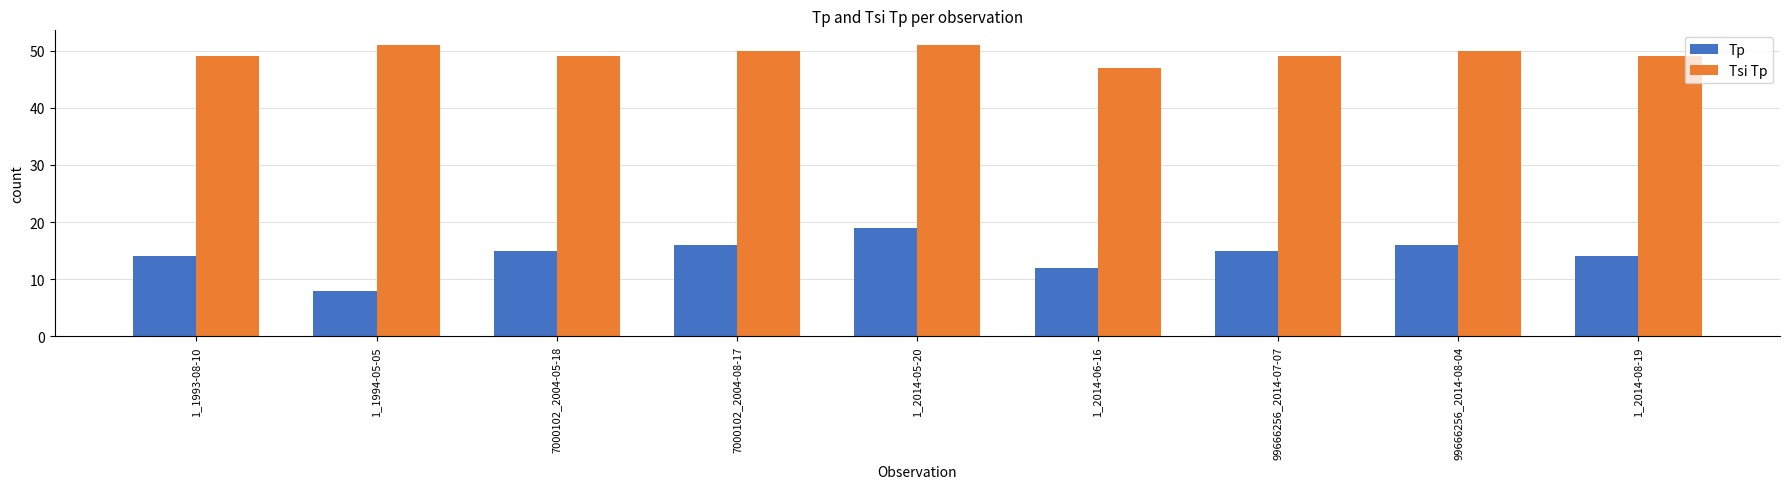

At which category does the chart reach its minimum across all series?

1_1994-05-05